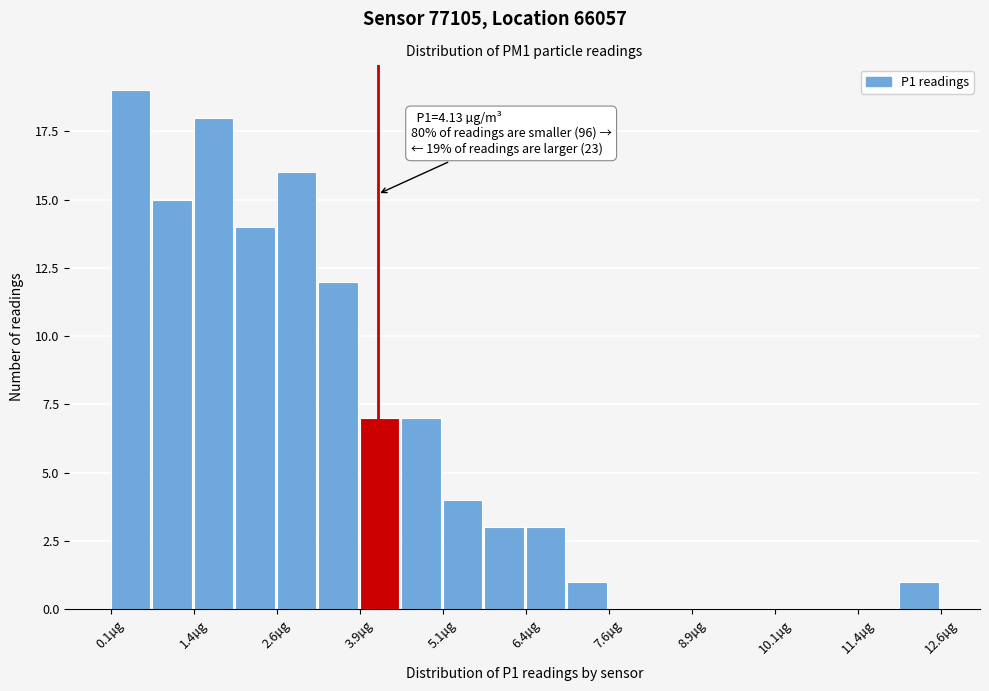

Read against the x-axis, roughly where is the centre of the tallest bar?

0.4